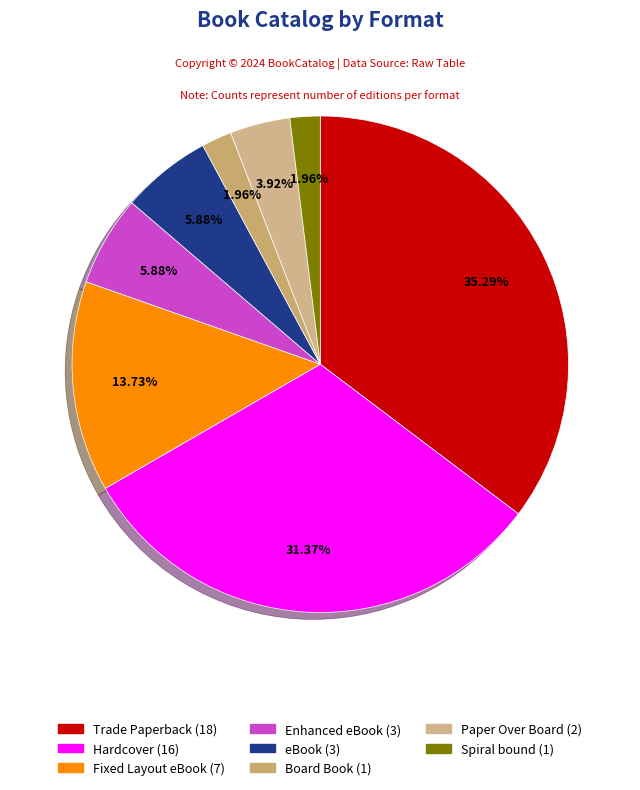

To the nearest percent, what portion does eBook represent?

6%